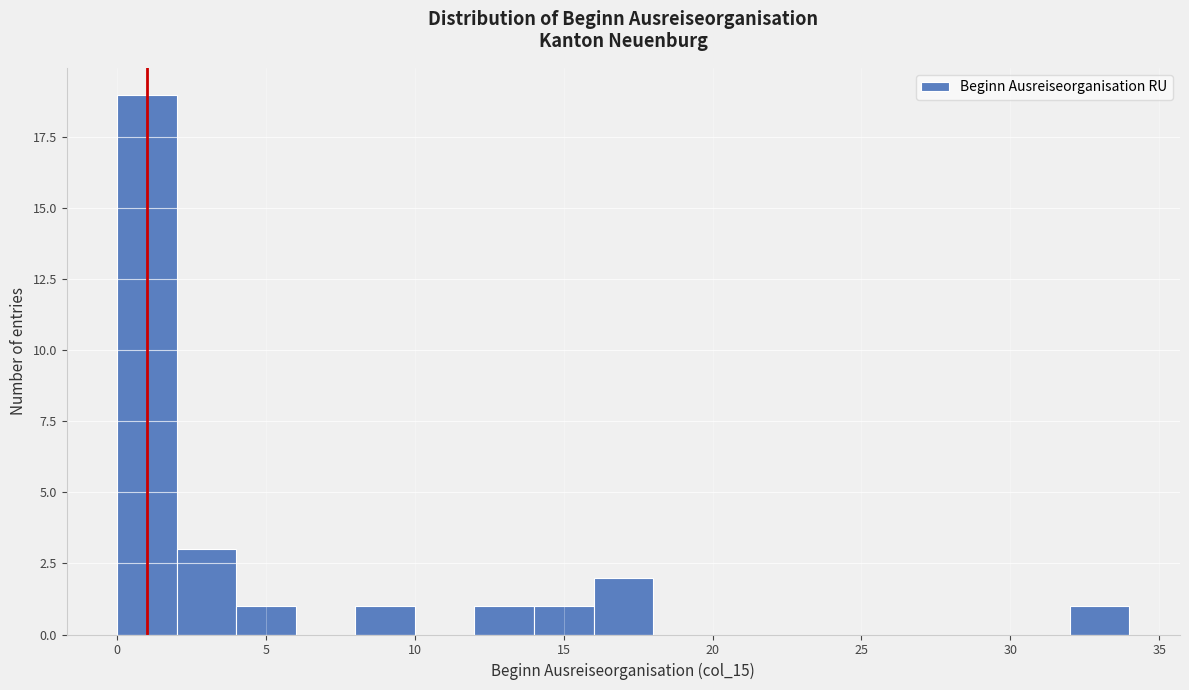

Which range on the x-axis has the tallest bar?

0 to 2